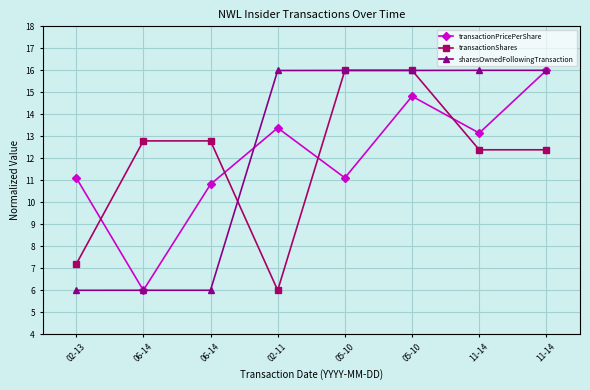

Which has a higher value, 05-10 or 02-13?

02-13